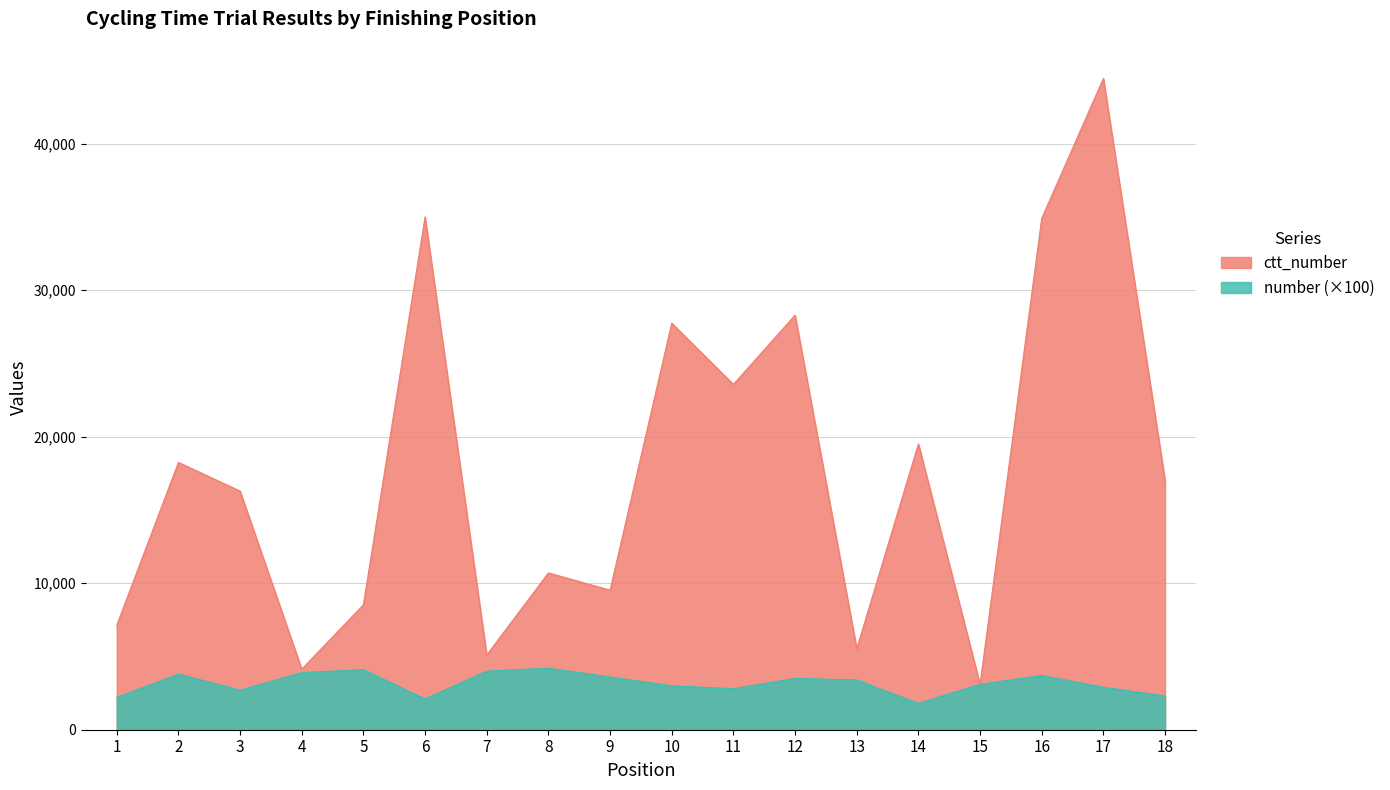

At how many categories does at least one series exceed 9593?

11